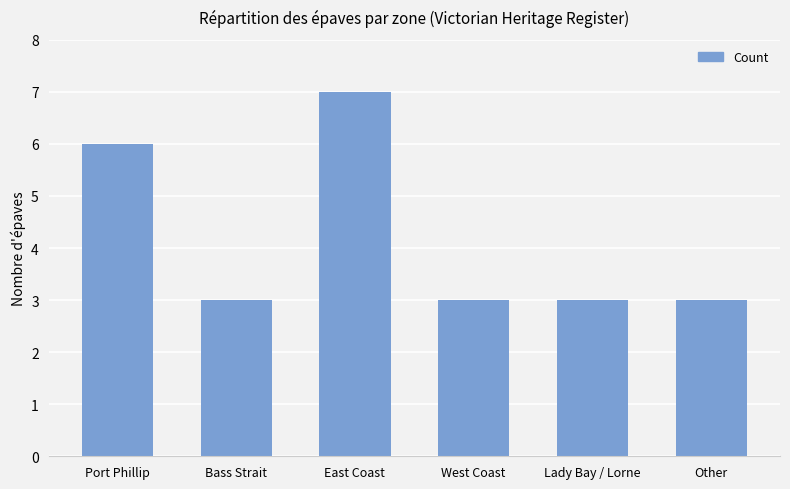

True or false: the data shows 4 at Bass Strait.

False